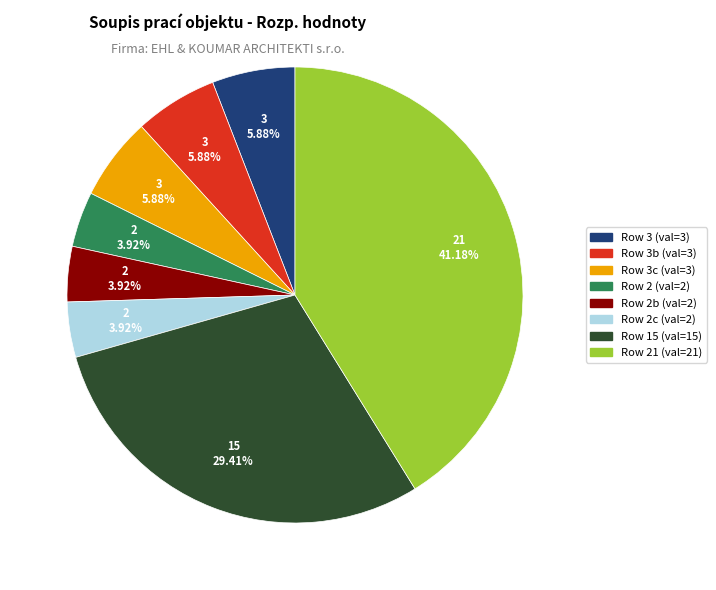

Does any single category account for the majority?

No